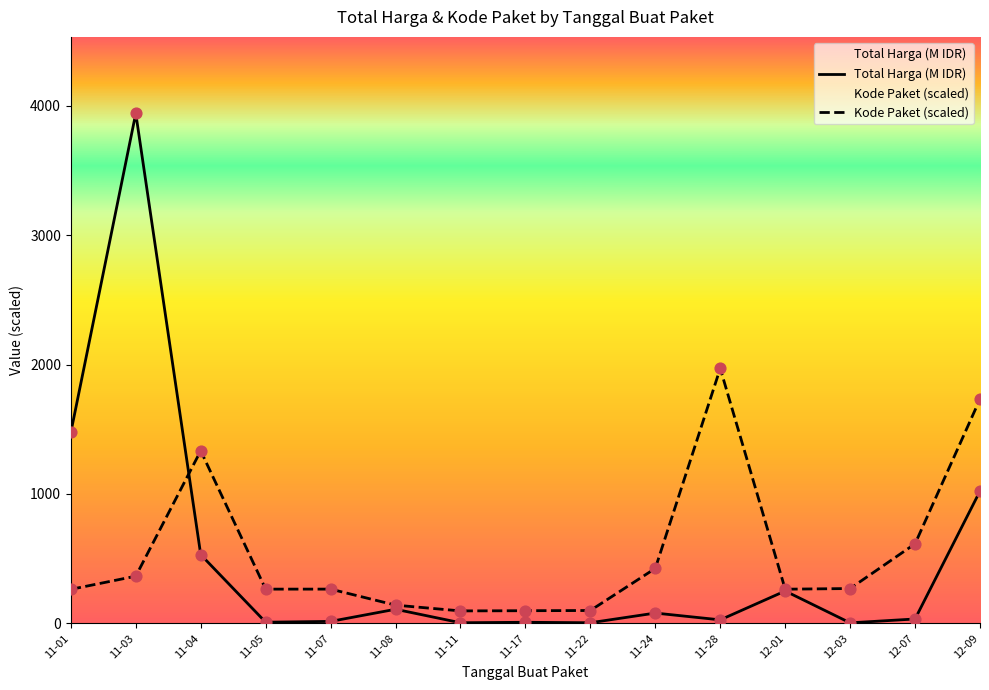

At which category is the sum across all series the highest?

11-03